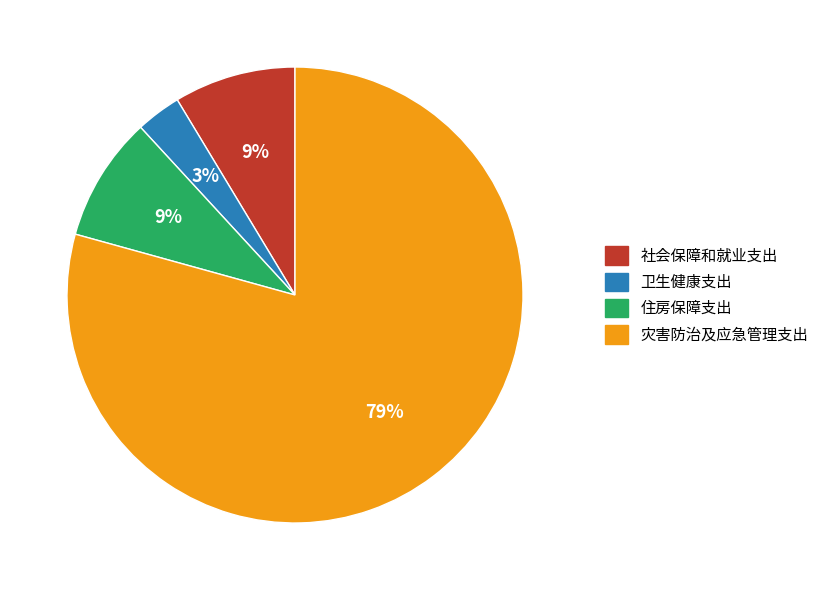

What is the largest slice in the pie chart?

灾害防治及应急管理支出